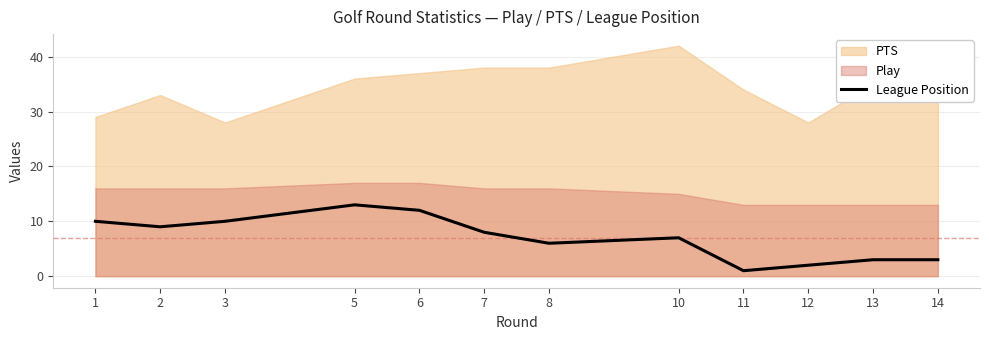

The value at 10 is 7. True or false?

True